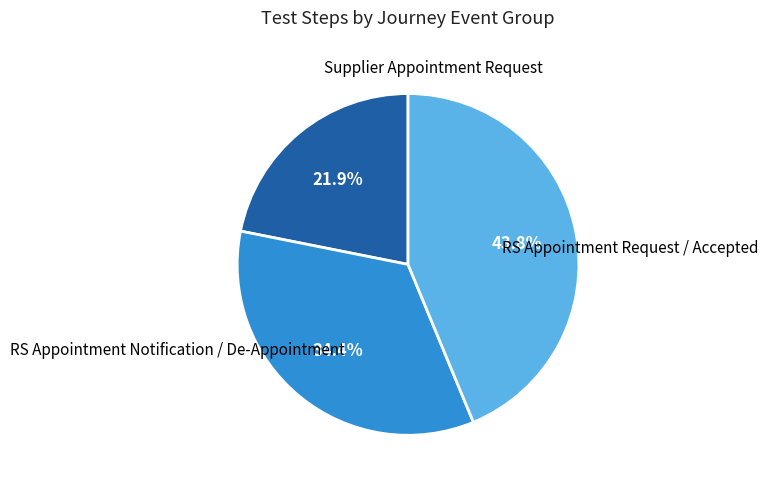

Is RS Appointment Notification / De-Appointment the majority of the pie?

No